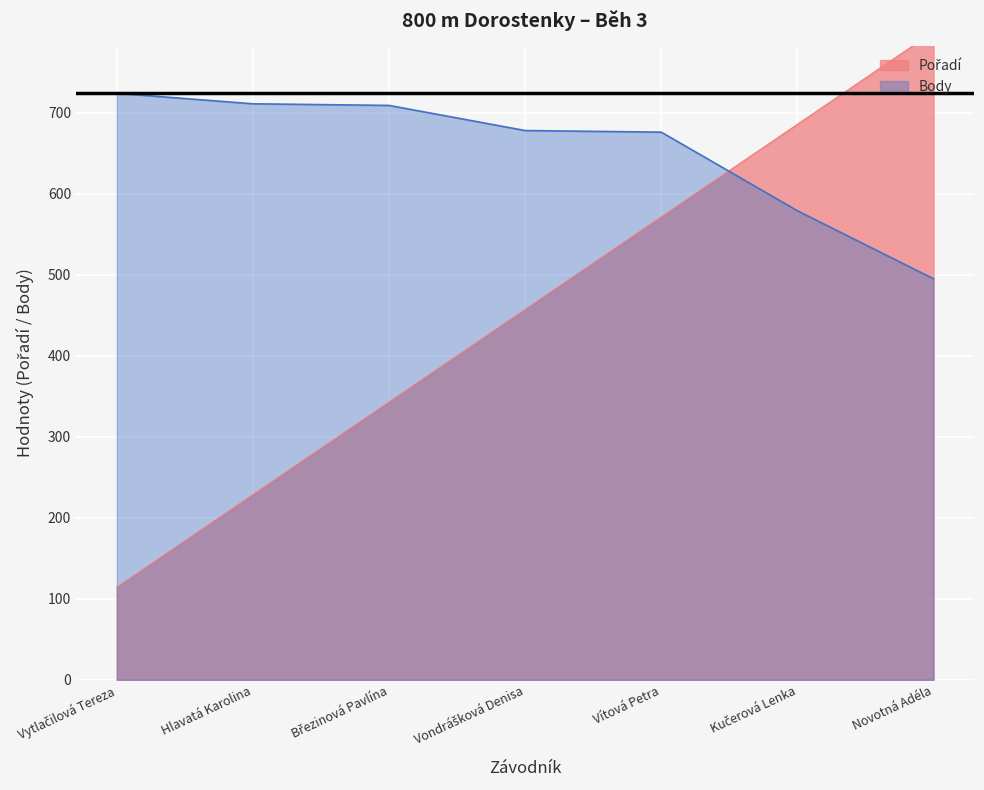

Where does the Body series first go above 678?

Vytlačilová Tereza